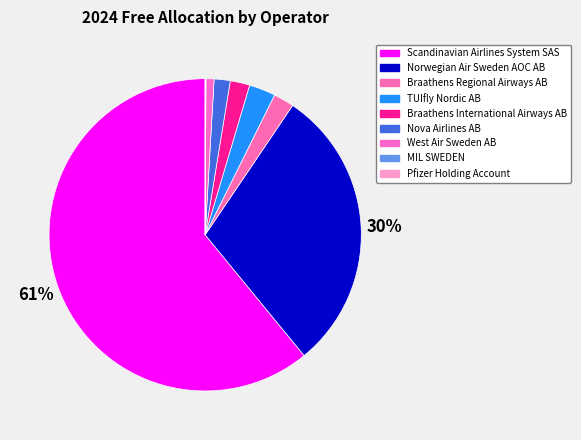

Does any single category account for the majority?

Yes